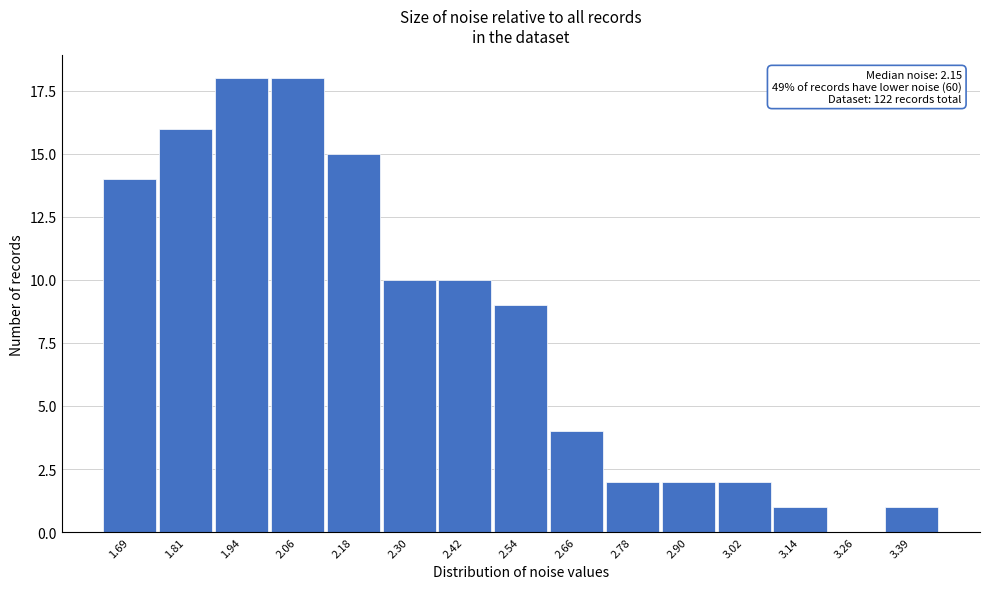

Reading left to right, extract all data points from this chart.

1.69=14	1.81=16	1.94=18	2.06=18	2.18=15	2.30=10	2.42=10	2.54=9	2.66=4	2.78=2	2.90=2	3.02=2	3.14=1	3.26=0	3.39=1